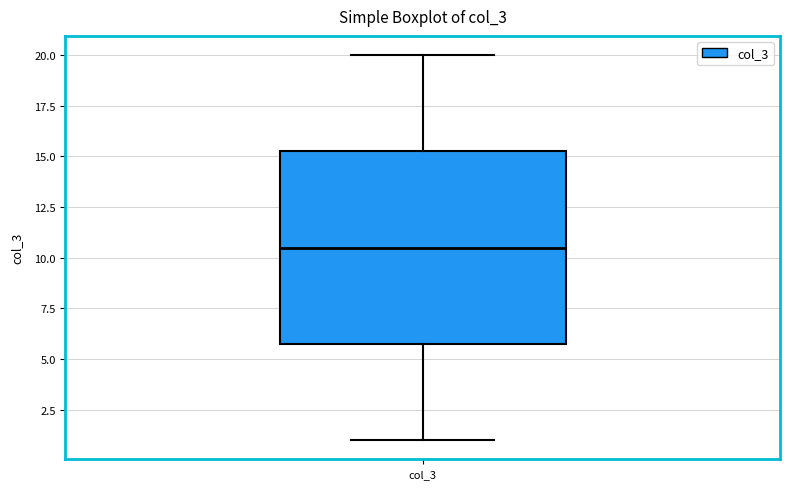

Transcribe this box plot: give where the median line is, the range the box spans, and where the two whiskers end, as read against the y-axis. The values are not printed on the chart, so give them approximately, as read against the axis.

median 10.5, box 6.0 to 15.5, whiskers 1.0 to 20.0